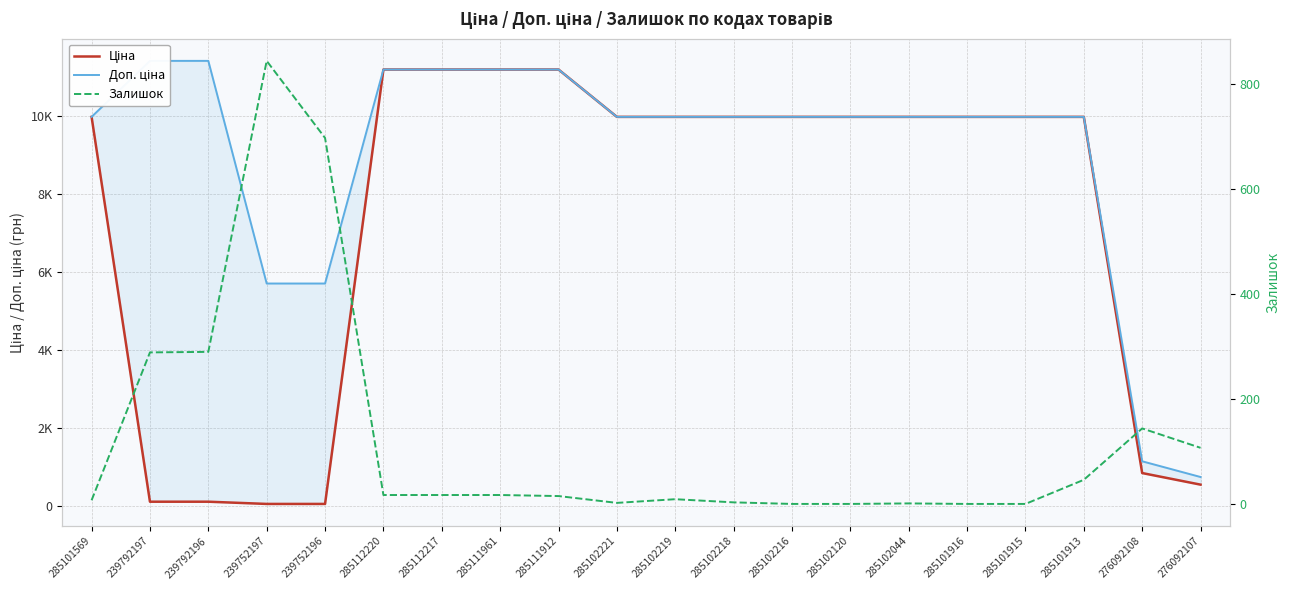

At 285111912, list the series in order from smallest to largest.

Залишок, Ціна, Доп. ціна